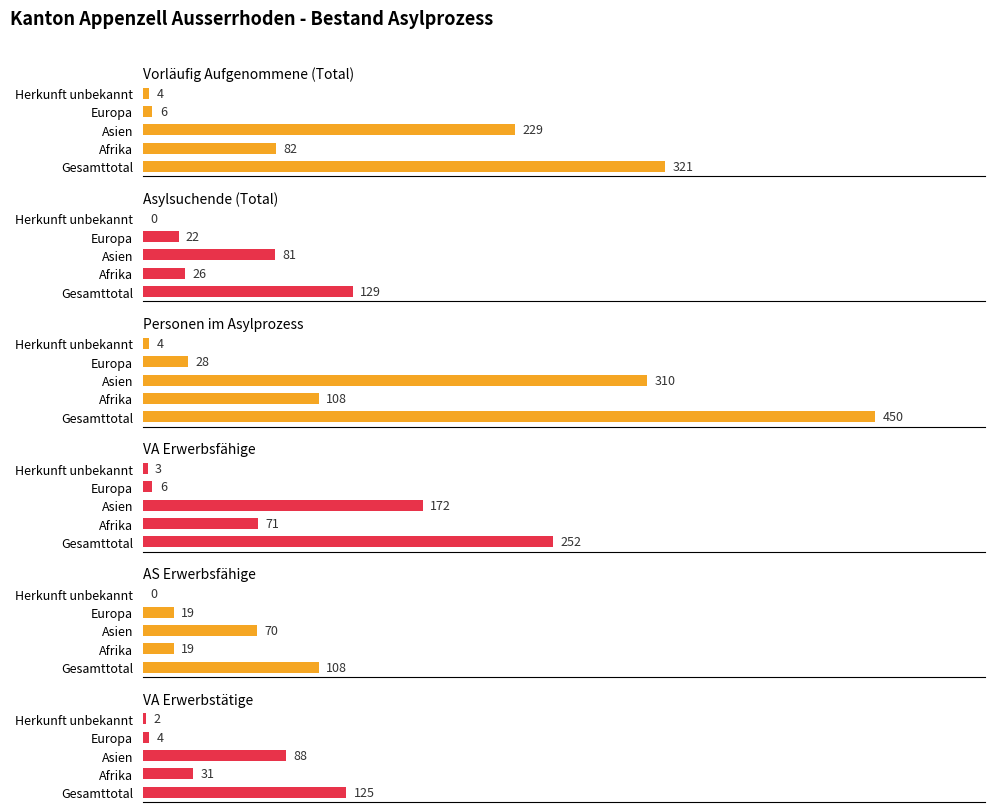

True or false: VA Erwerbsfähige has a value of 2 at Herkunft unbekannt.

False